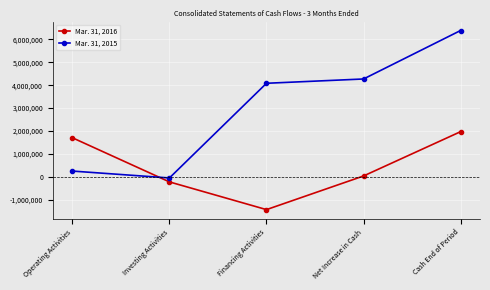

Which category has the lowest value across all series?

Financing Activities